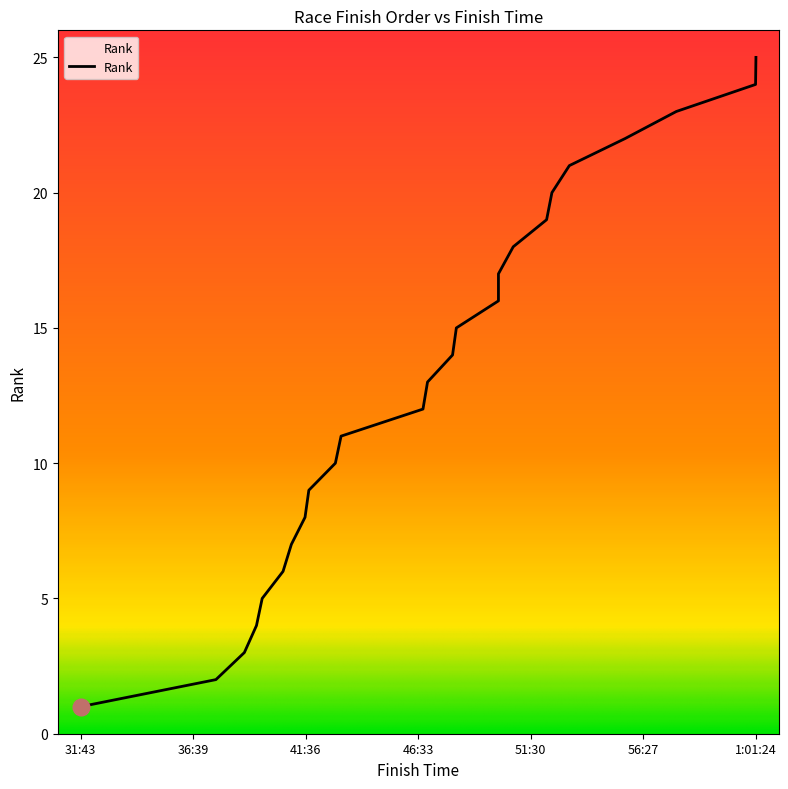

Reading left to right, extract all data points from this chart.

1	2	3	4	5	6	7	8	9	10	11	12	13	14	15	16	17	18	19	20	21	22	23	24	25